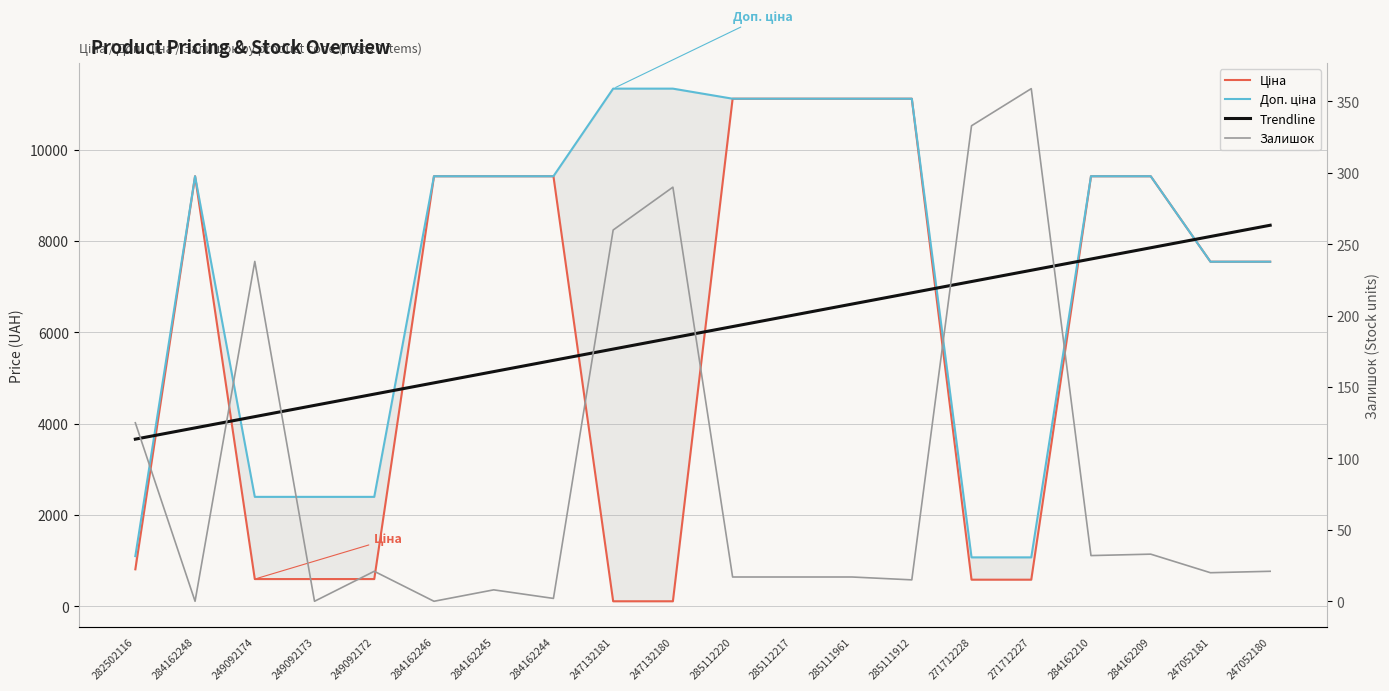

Rank the categories by Залишок value from highest to lowest.

271712227, 271712228, 247132180, 247132181, 249092174, 282502116, 284162209, 284162210, 249092172, 247052180, 247052181, 285112220, 285112217, 285111961, 285111912, 284162245, 284162244, 284162248, 249092173, 284162246